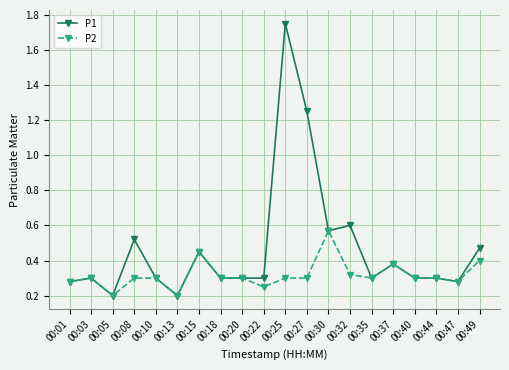

At how many categories does at least one series exceed 0?

20